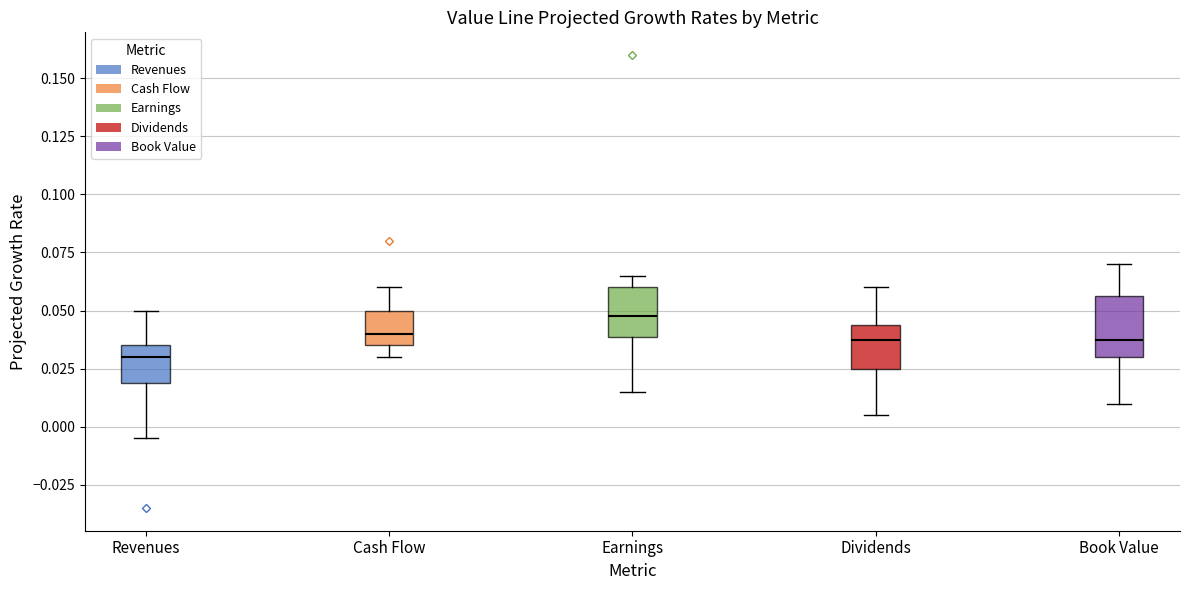

Reading left to right, transcribe this box plot: for each box, give where its median line is, the range the box spans, and where its two whiskers end, as read against the y-axis. The values are not printed on the chart, so give them approximately, as read against the axis.

Revenues: median 0.030, box 0.020 to 0.035, whiskers -0.005 to 0.050
Cash Flow: median 0.040, box 0.035 to 0.050, whiskers 0.030 to 0.060
Earnings: median 0.050, box 0.040 to 0.060, whiskers 0.015 to 0.065
Dividends: median 0.040, box 0.025 to 0.045, whiskers 0.005 to 0.060
Book Value: median 0.040, box 0.030 to 0.055, whiskers 0.010 to 0.070